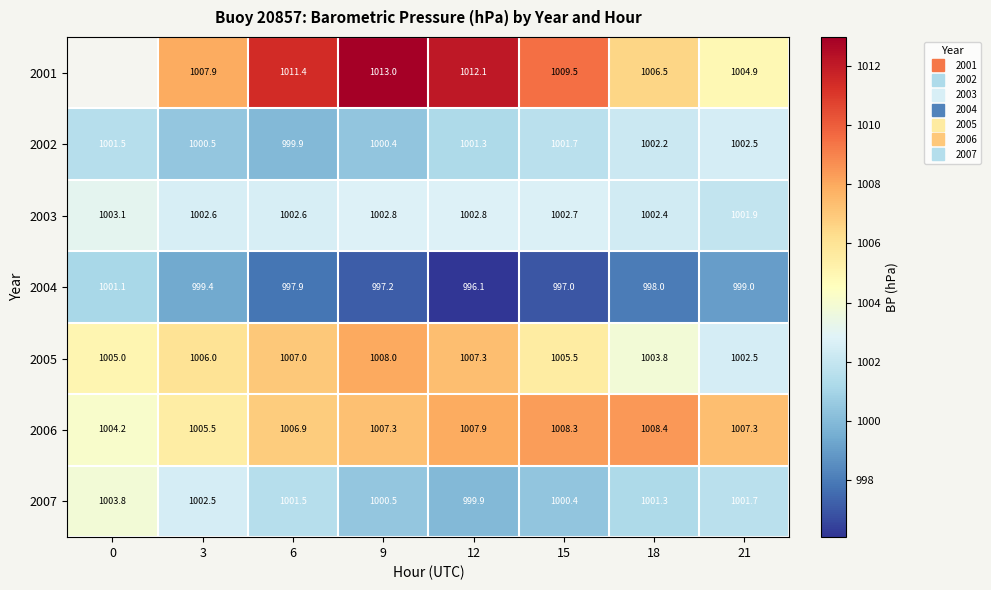

List the series in order of their peak value, lowest first.

2004, 2002, 2003, 2007, 2005, 2006, 2001